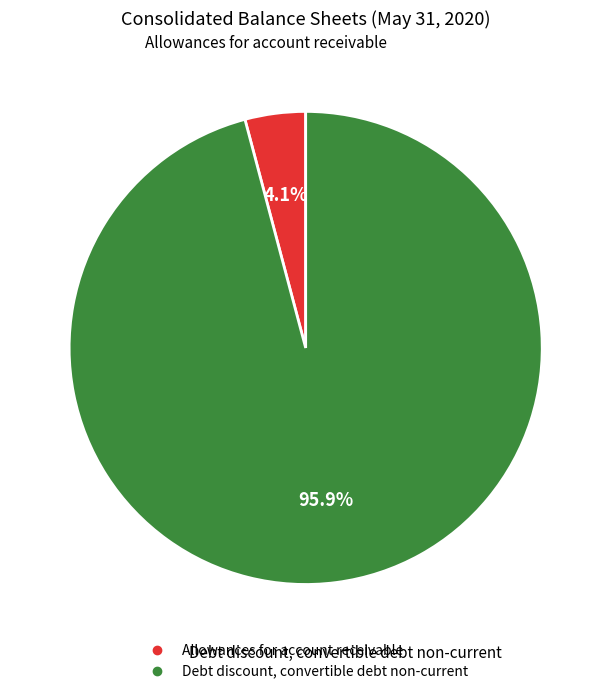

To the nearest percent, what is the difference between the largest and smallest slice percentages?

92%